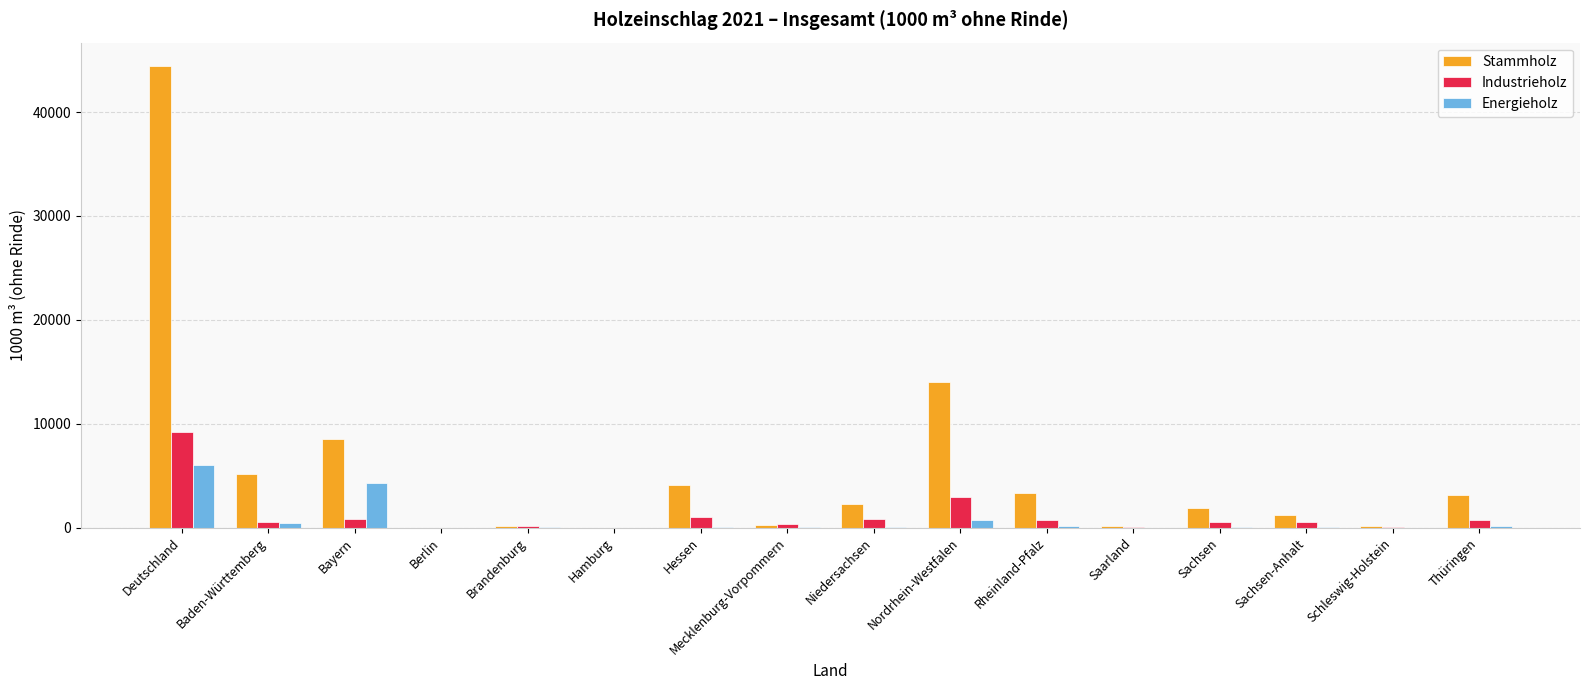

Read the Stammholz value at Sachsen-Anhalt.

1186.3